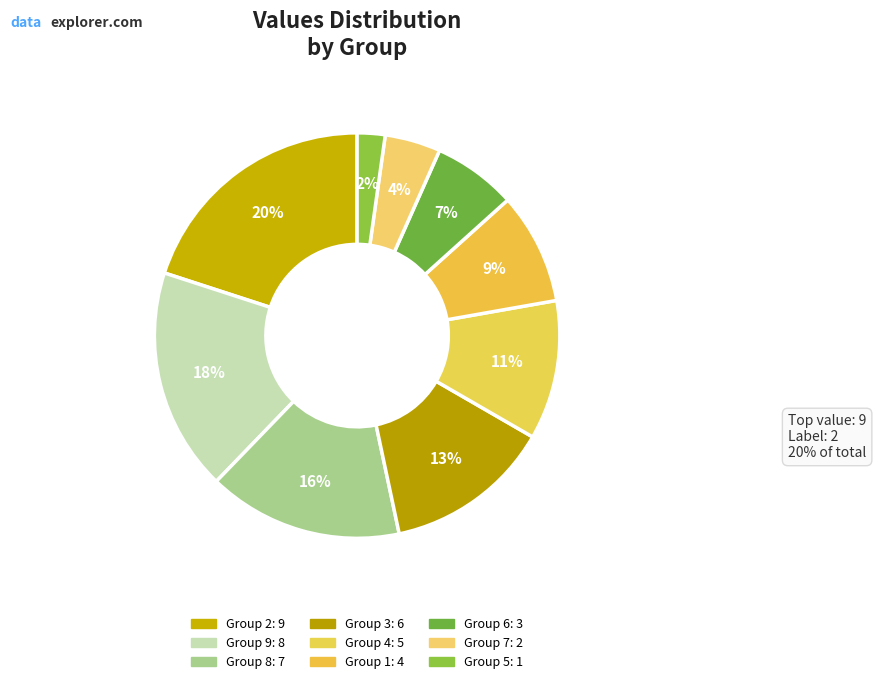

Rank the categories by value from lowest to highest.

5, 7, 6, 1, 4, 3, 8, 9, 2